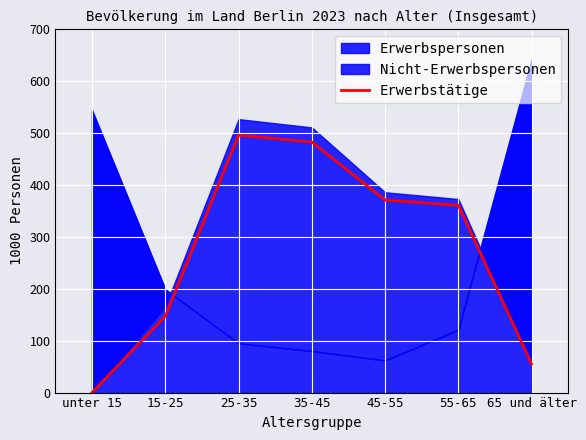

The Erwerbstätige series shows 147 at 15-25. True or false?

True